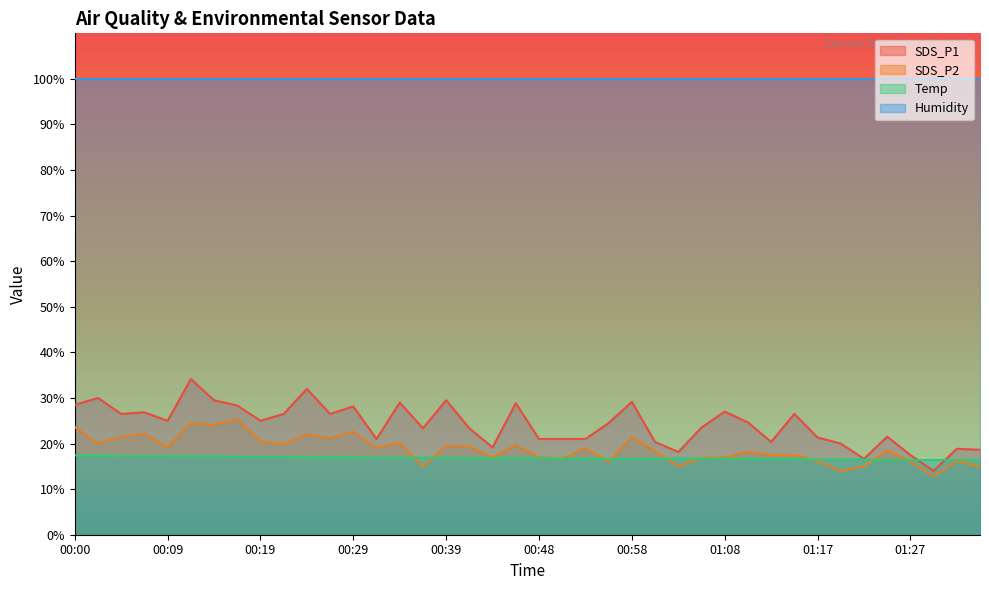

True or false: SDS_P1 and SDS_P2 intersect in this chart.

False